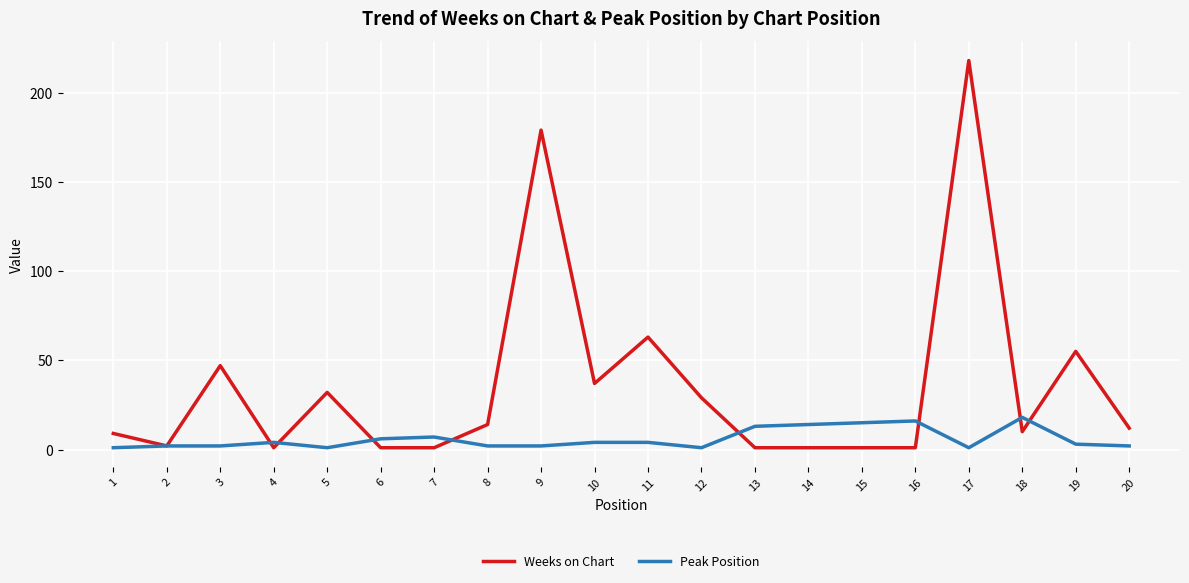

How many lines are shown in the chart?

2